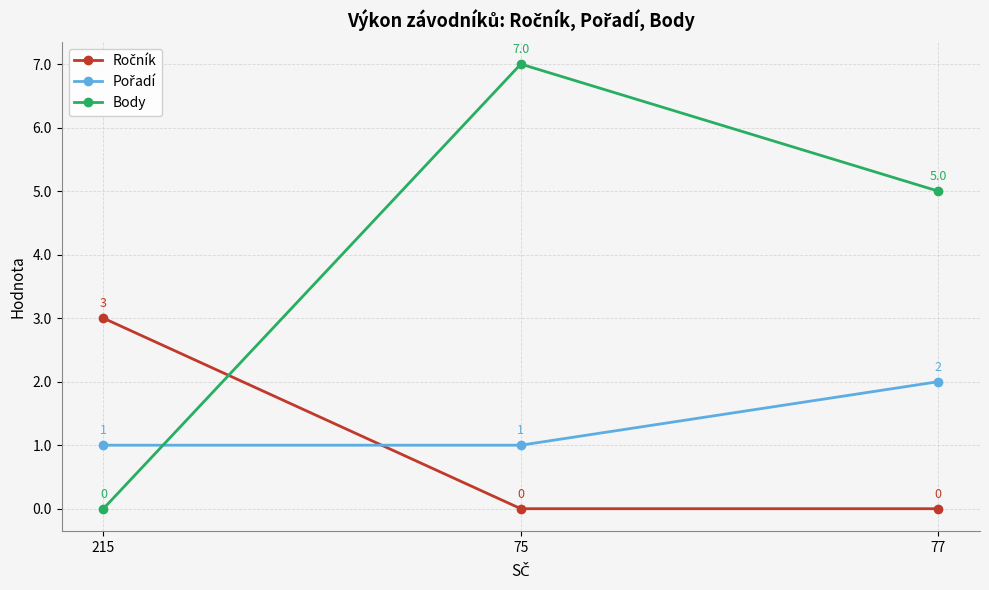

What position from the left is 77?

3